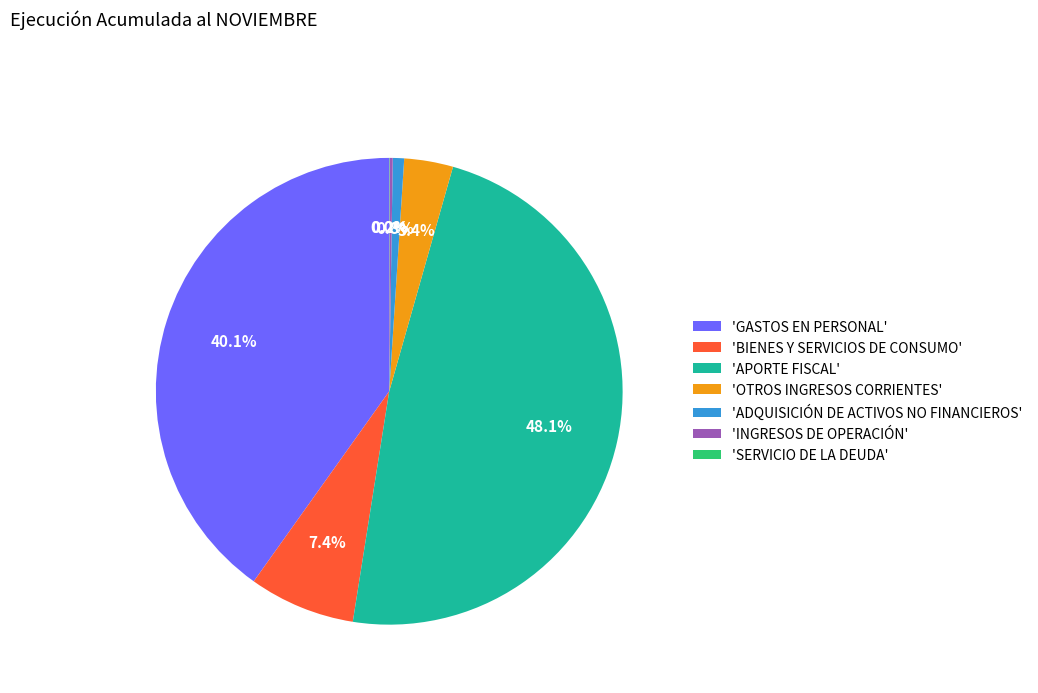

Is there any slice that represents more than half of the pie?

No